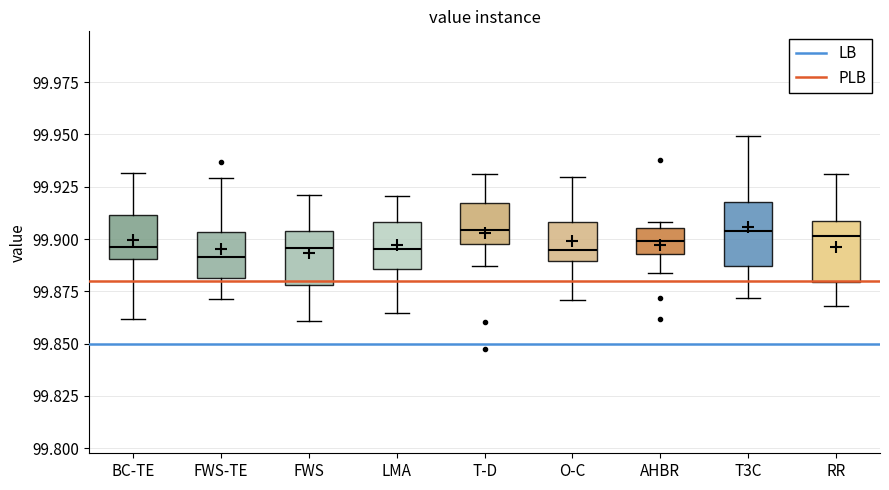

Reading left to right, transcribe this box plot: for each box, give where its median line is, the range the box spans, and where its two whiskers end, as read against the y-axis. The values are not printed on the chart, so give them approximately, as read against the axis.

BC-TE: median 99.895, box 99.890 to 99.910, whiskers 99.860 to 99.930
FWS-TE: median 99.890, box 99.880 to 99.905, whiskers 99.870 to 99.930
FWS: median 99.895, box 99.880 to 99.905, whiskers 99.860 to 99.920
LMA: median 99.895, box 99.885 to 99.910, whiskers 99.865 to 99.920
T-D: median 99.905, box 99.895 to 99.915, whiskers 99.885 to 99.930
O-C: median 99.895, box 99.890 to 99.910, whiskers 99.870 to 99.930
AHBR: median 99.900, box 99.895 to 99.905, whiskers 99.885 to 99.910
T3C: median 99.905, box 99.885 to 99.920, whiskers 99.870 to 99.950
RR: median 99.900, box 99.880 to 99.910, whiskers 99.870 to 99.930